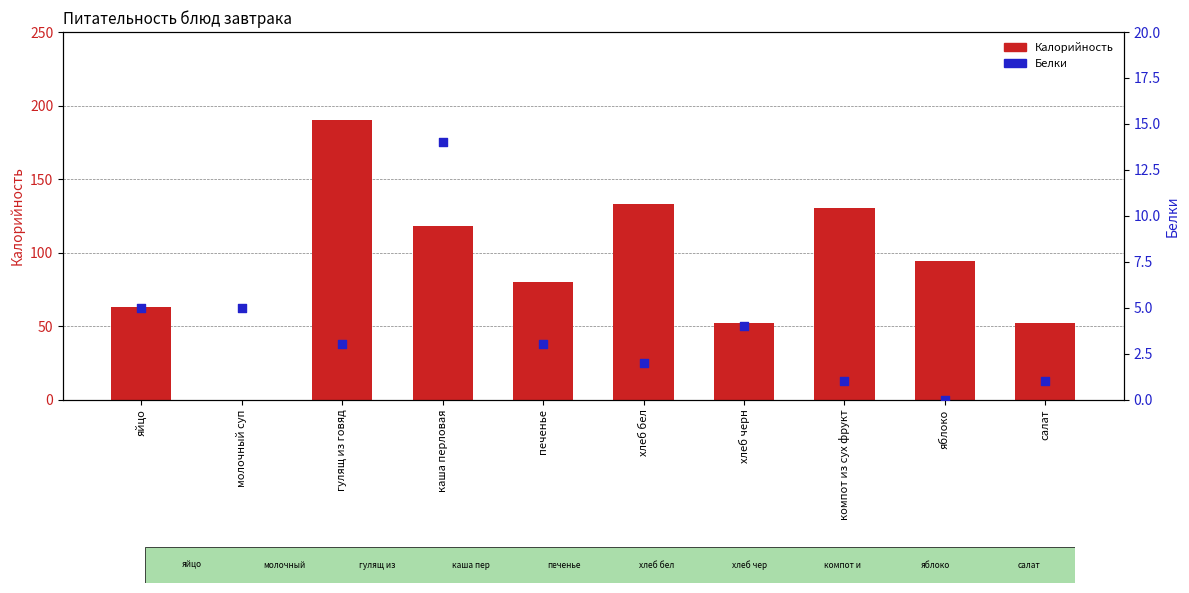

At how many categories does at least one series exceed 108?

4